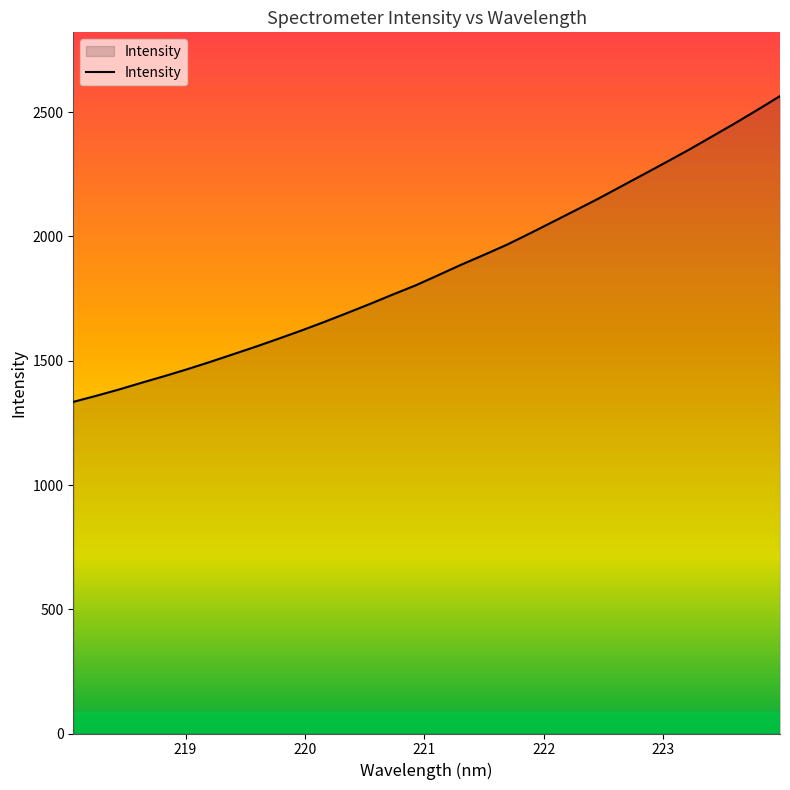

What is the difference between the maximum and minimum values?

1230.5